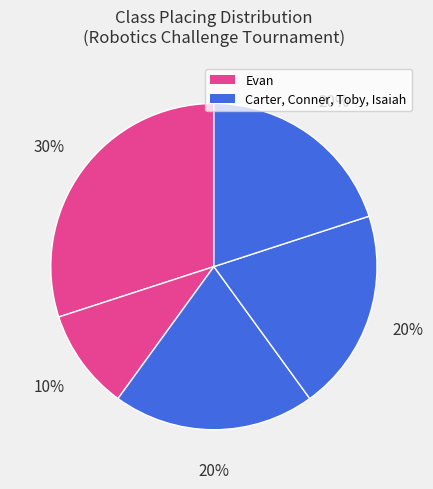

How many slices are in this pie chart?

5